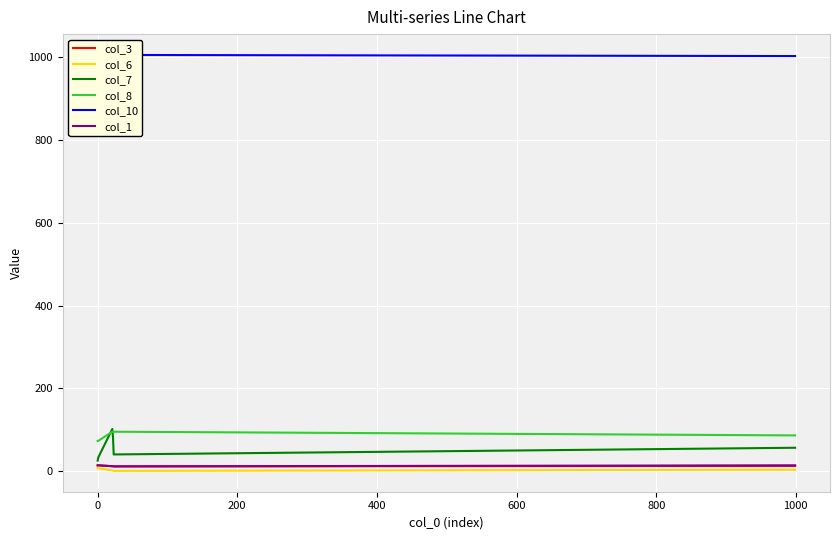

What is the maximum value for col_8?

95.3